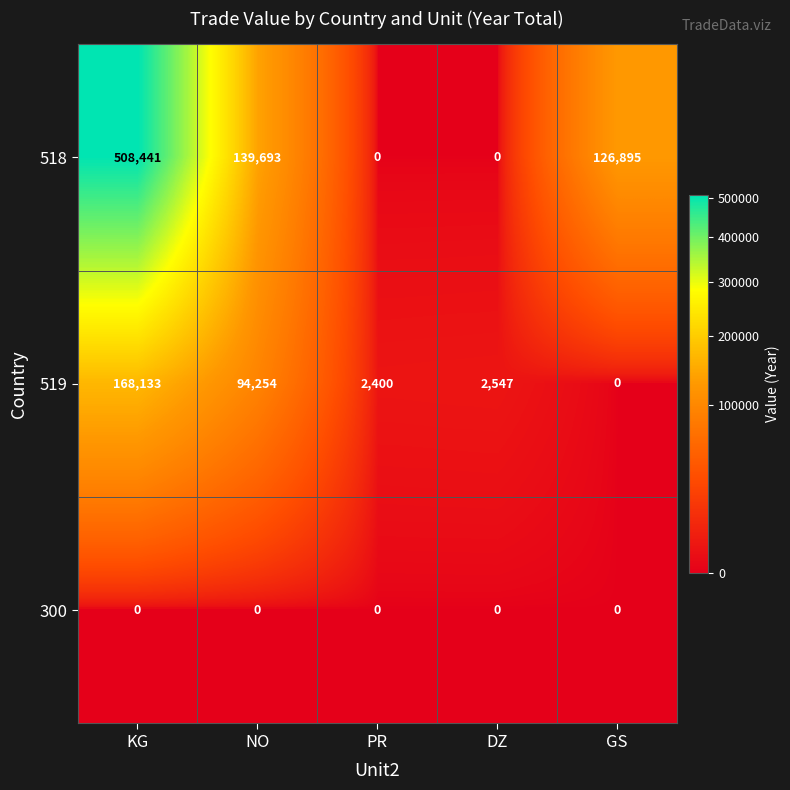

Reading left to right, list all the values displayed in this chart.

518: KG=508441	NO=139693	PR=0	DZ=0	GS=126895
519: KG=168133	NO=94254	PR=2400	DZ=2547	GS=0
300: KG=0	NO=0	PR=0	DZ=0	GS=0